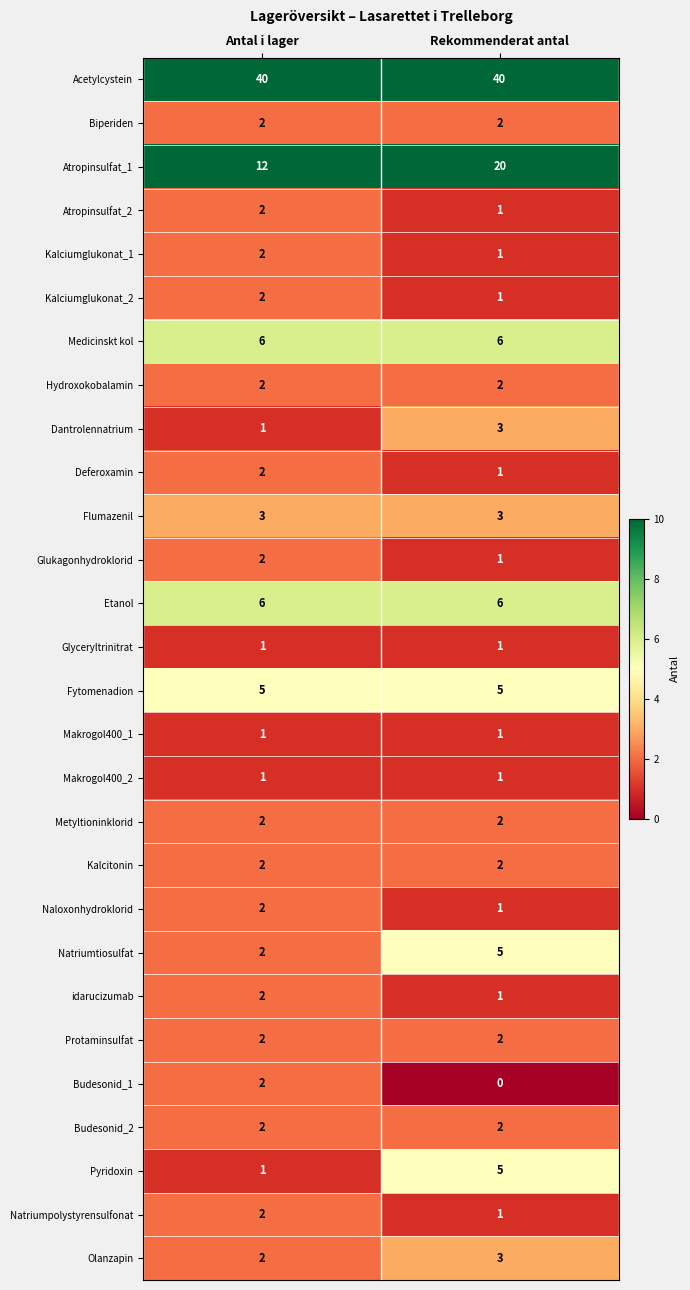

Which series has the widest spread of values?

Atropinsulfat_1